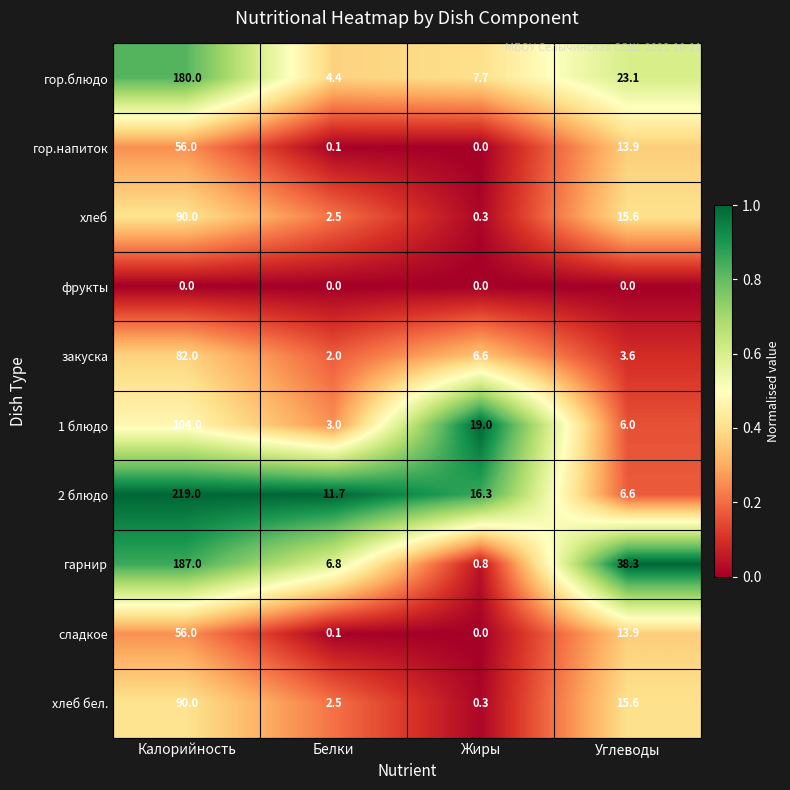

Which series has the largest total across all categories?

2 блюдо